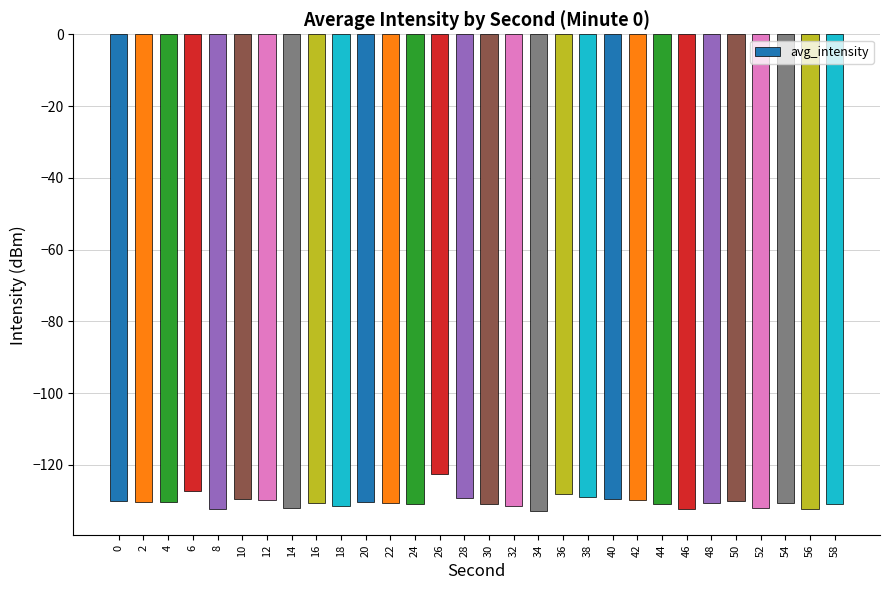

What is the difference between the maximum and minimum values?

10.3